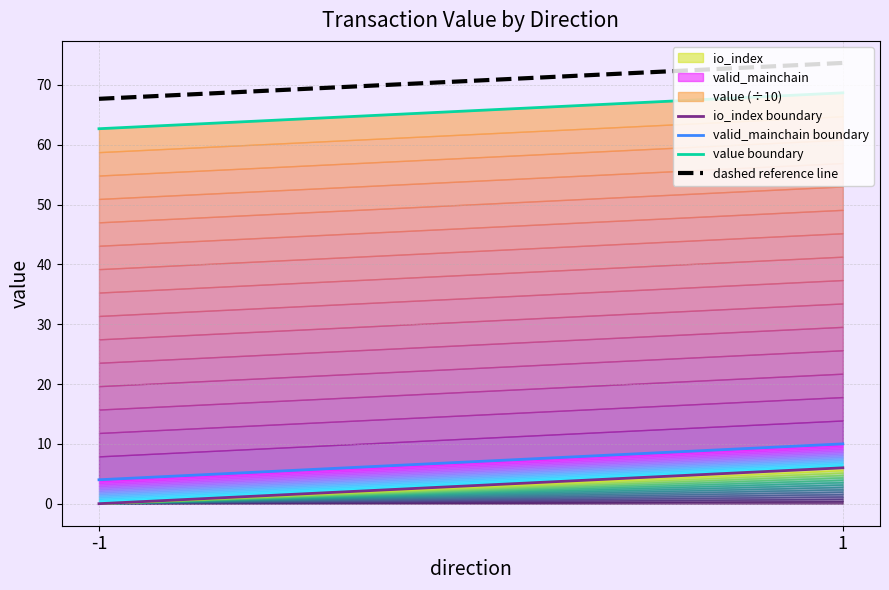

Reading right to left, extract all data points from this chart.

io_index boundary: 6.0	0.0
valid_mainchain boundary: 10.0	4.0
value boundary: 68.7	62.7
dashed reference line: 73.7	67.7